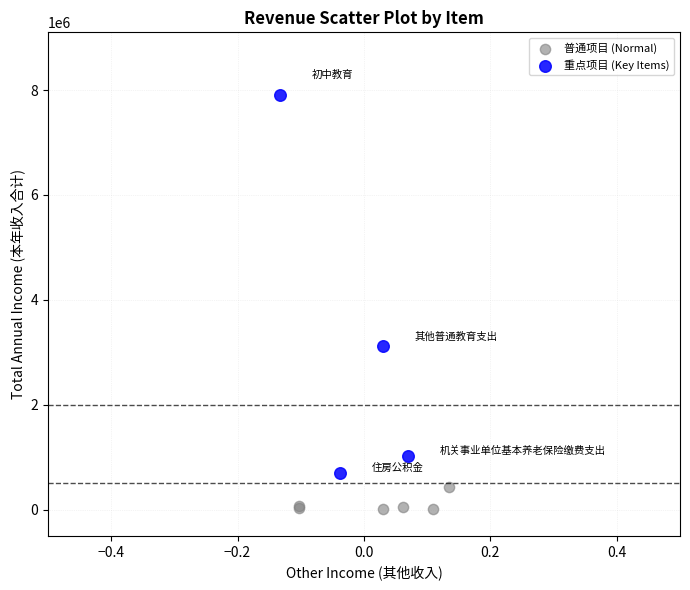

Which series contains the highest Y value?

重点项目 (Key Items)